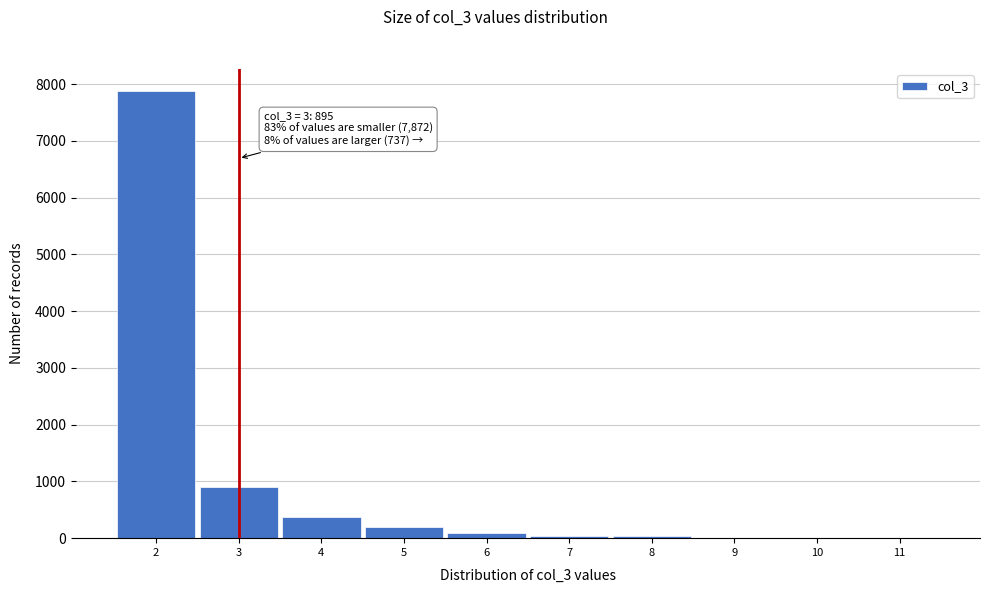

Over which range of the x-axis is the bar tallest?

1.5 to 2.5